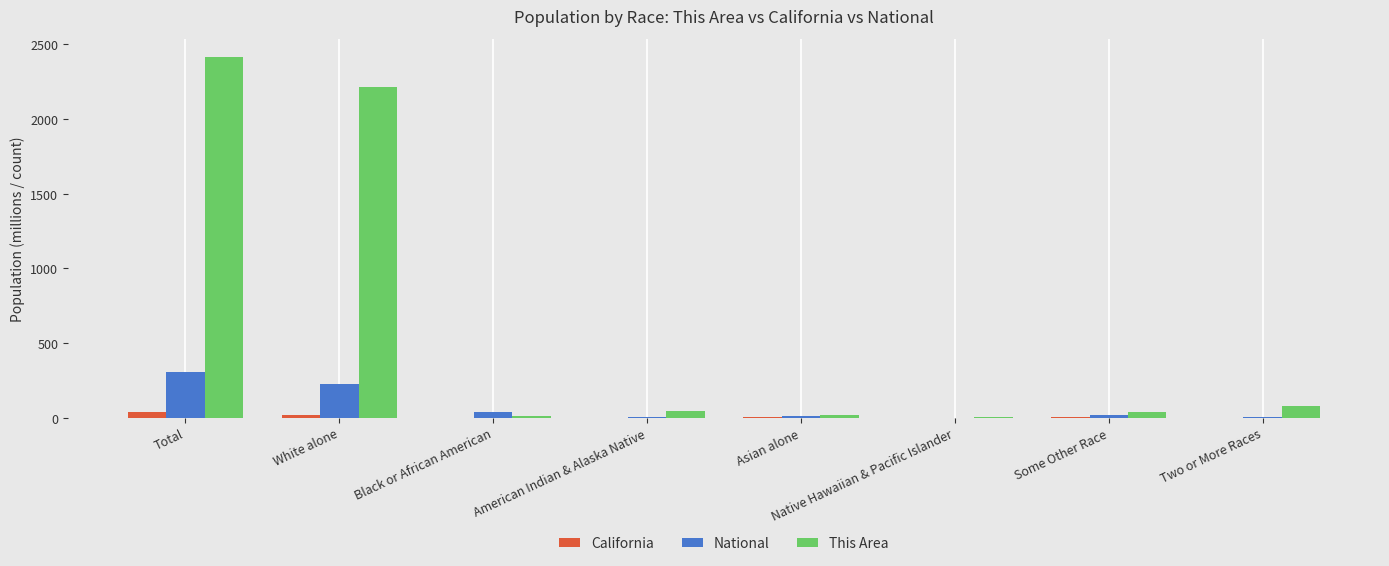

Which series changed the most between Total and Asian alone?

This Area